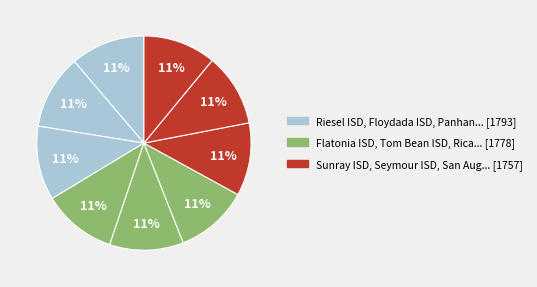

What is the largest slice in the pie chart?

Riesel ISD